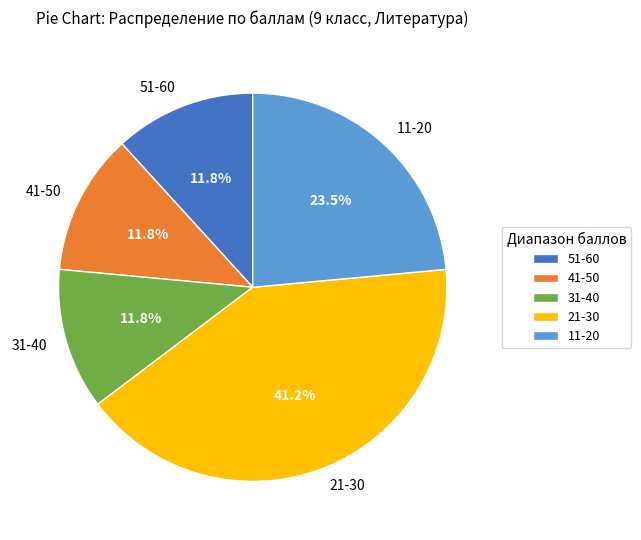

Which category has the biggest portion of the pie?

21-30